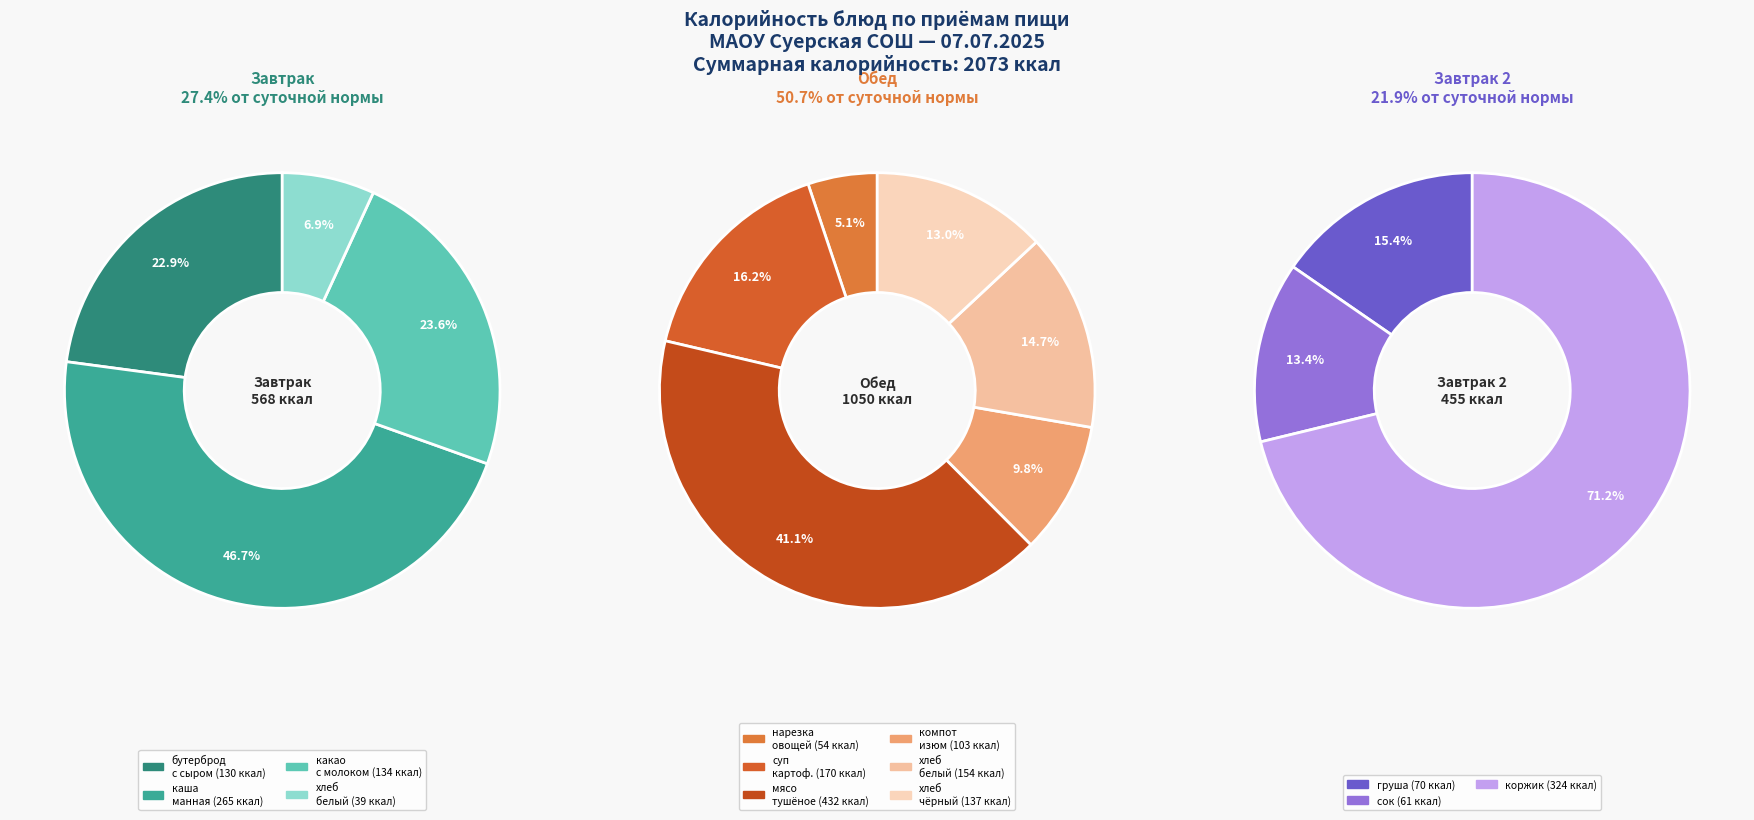

Rank the categories by value from lowest to highest.

хлеб белый, нарезка из свежих овощей, сок в ассортименте, груша, компот из изюма, бутерброд с сыром, какао с молоком, хлеб черный (Обед), хлеб белый (Обед), Суп картофельный, каша манная жидкая, коржик, мясо тушоное с картофелем